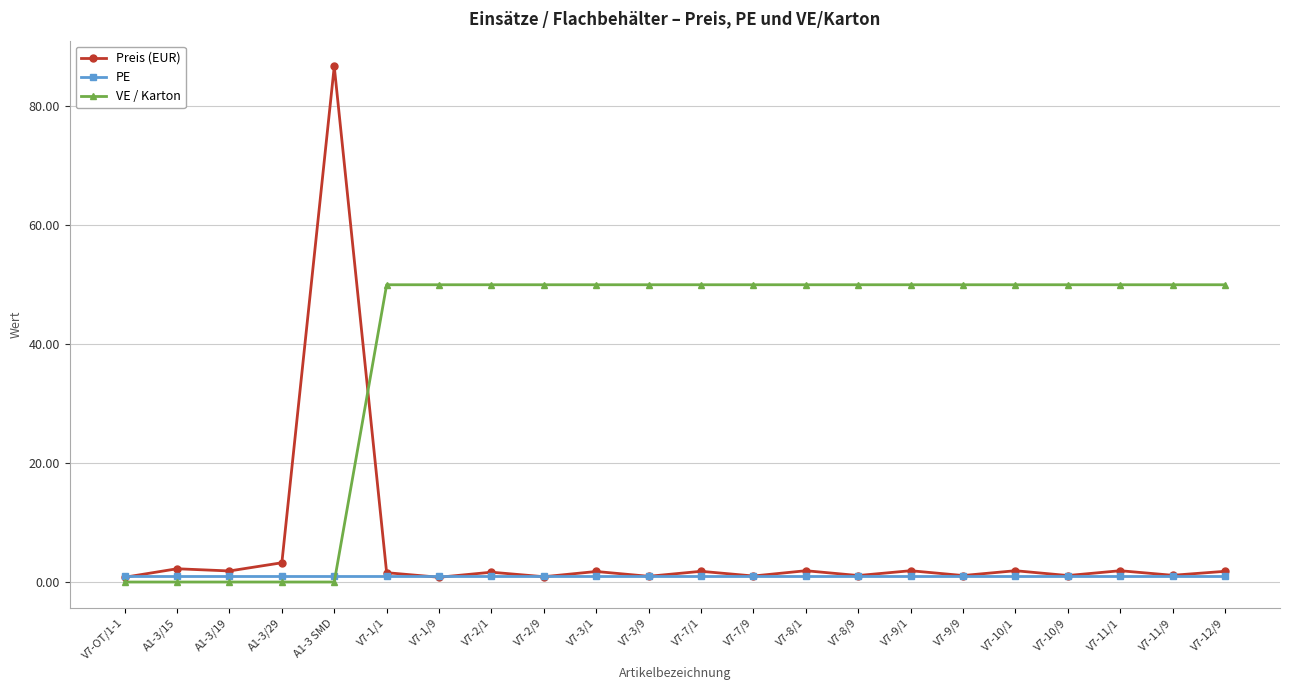

Between V7-OT/1-1 and V7-11/1, which series saw the biggest shift?

VE / Karton